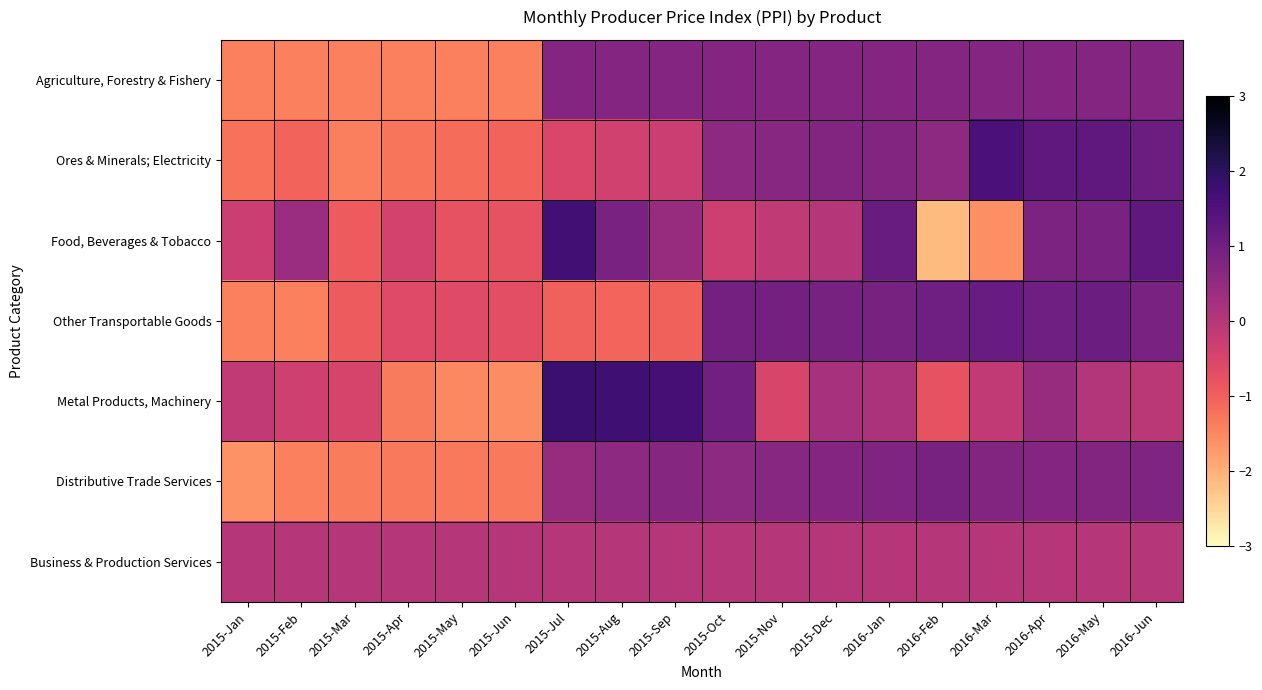

What is the spread (max minus min) of values at 2016-Feb?

3.2